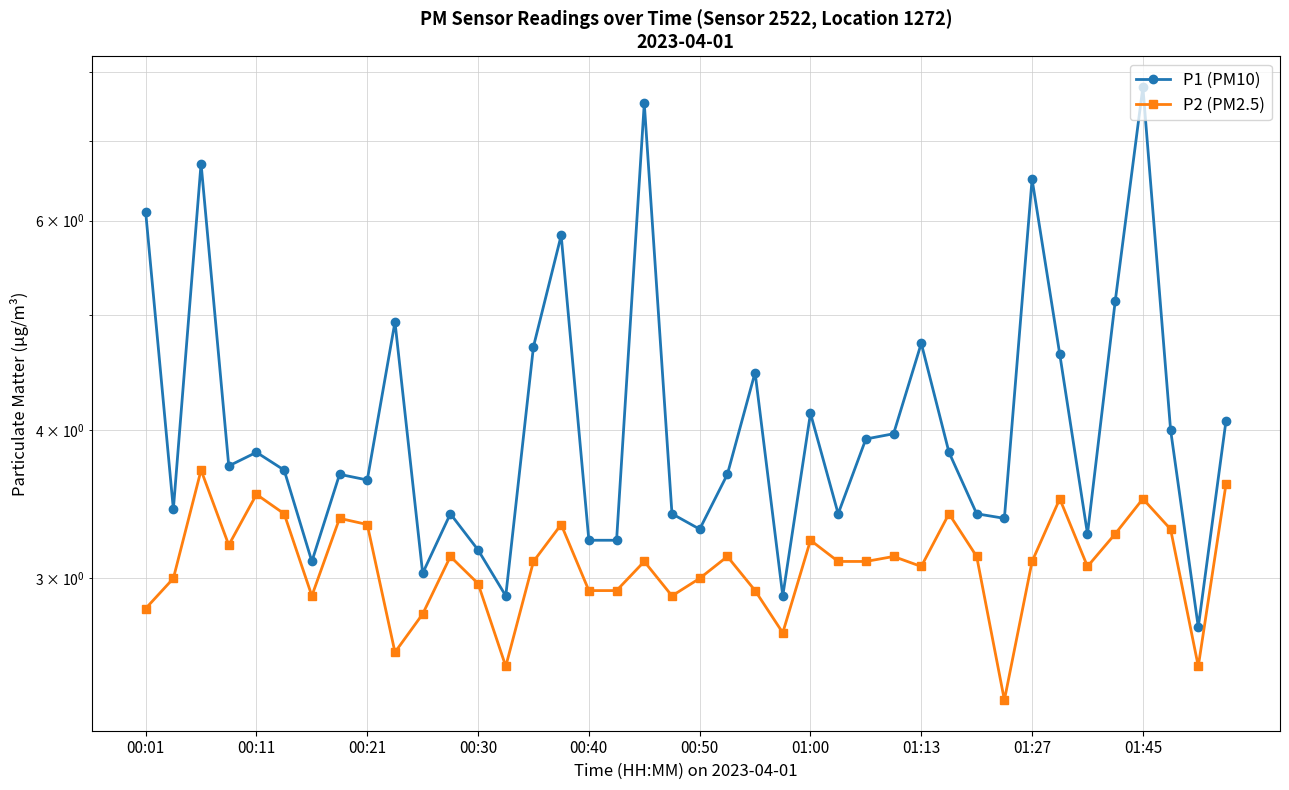

Rank the series by their average value, from lowest to highest.

P2 (PM2.5), P1 (PM10)